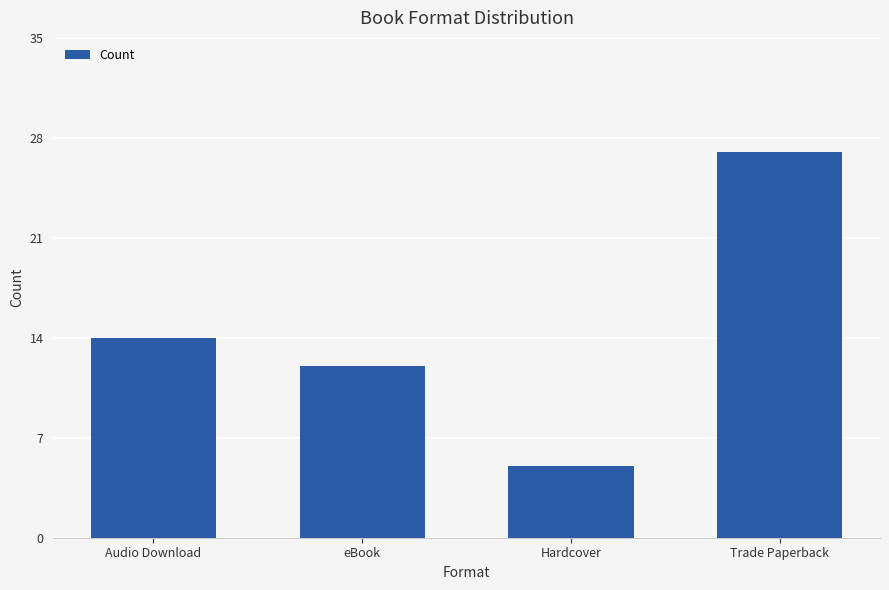

What is the sum of the values at Audio Download and Trade Paperback?

41